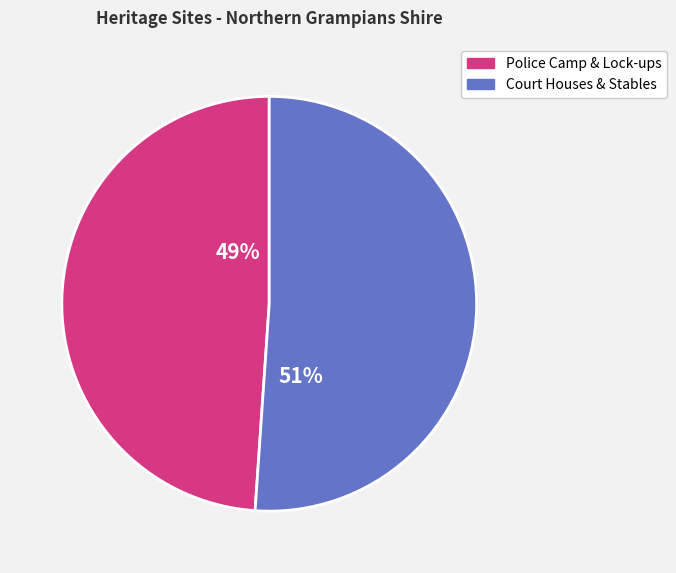

Is there a majority slice in this chart?

Yes